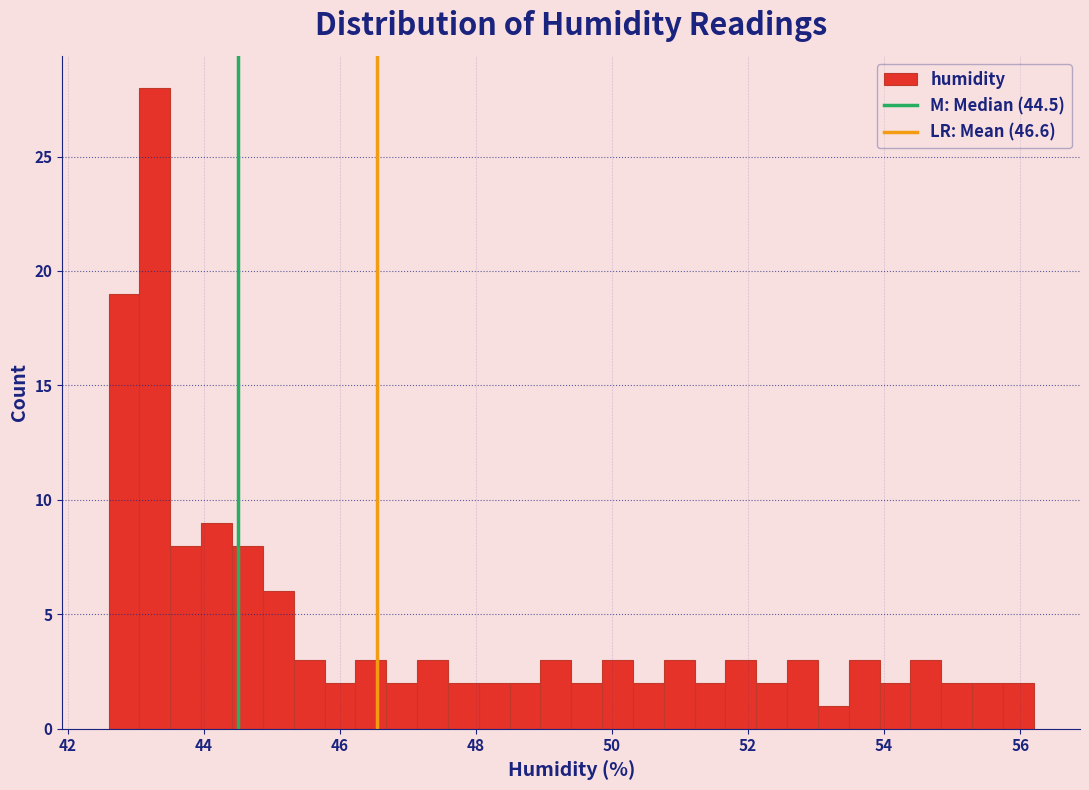

Read against the x-axis, roughly where is the centre of the tallest bar?

43.2